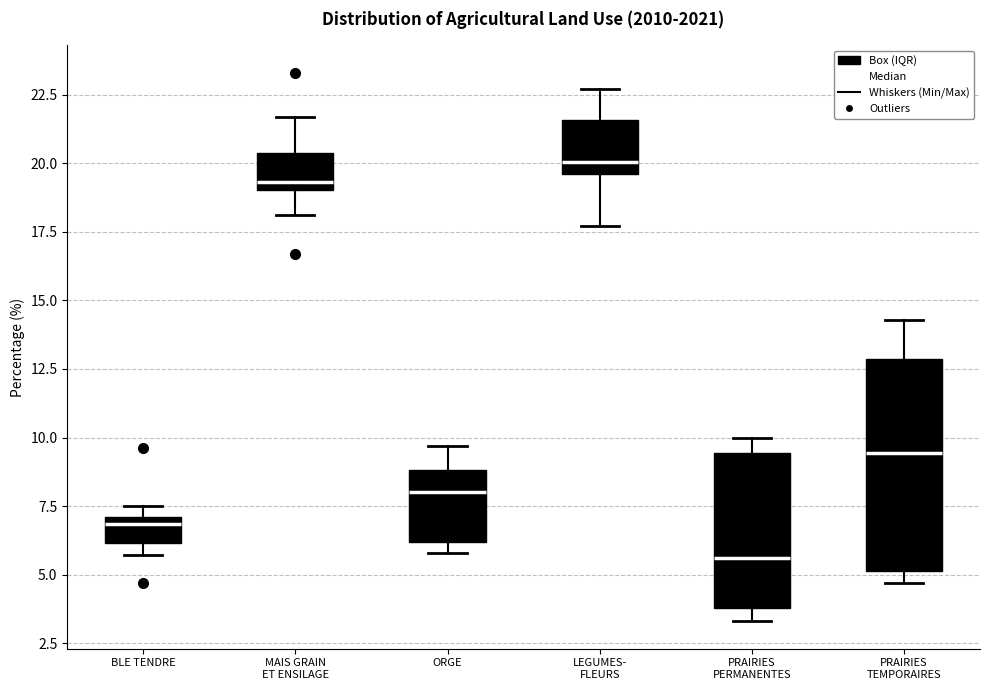

Which box is the tallest, from its lower edge to its upper edge?

PRAIRIES TEMPORAIRES